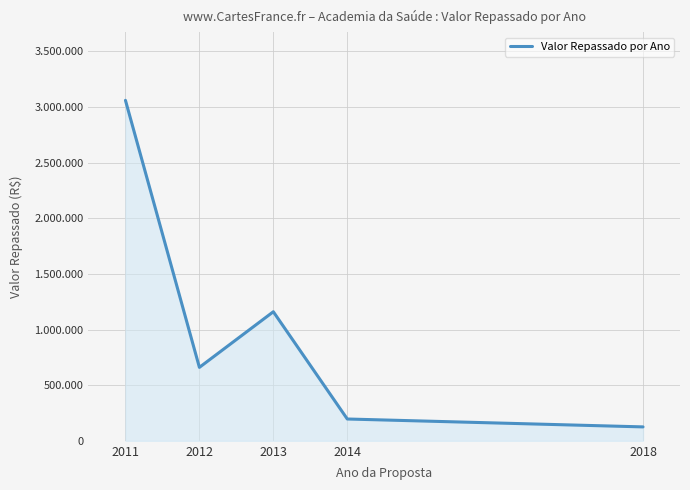

What is the change in value from 2011 to 2014?

-2864000